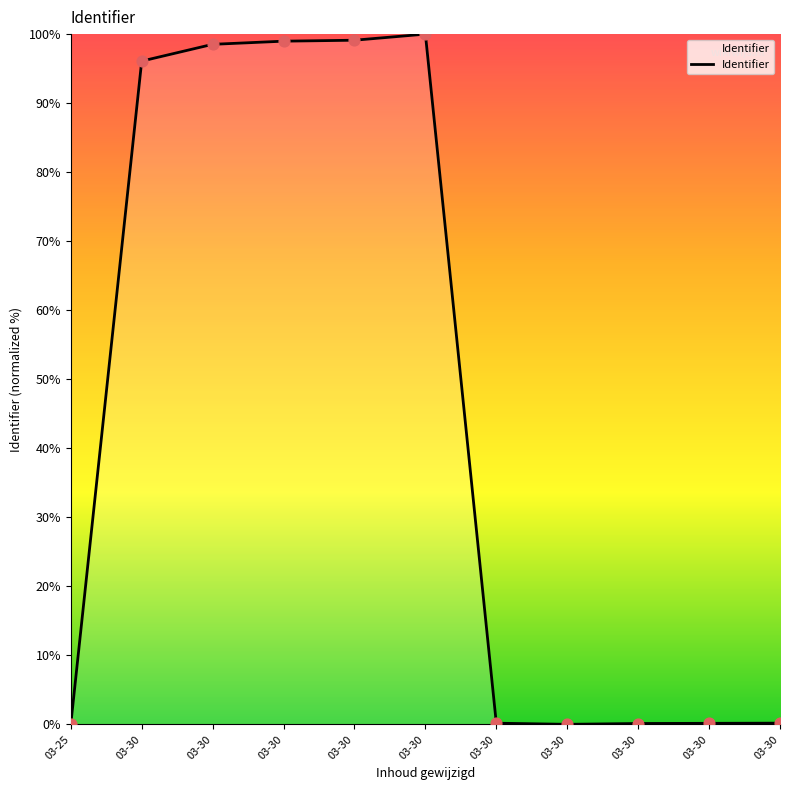

How many lines are shown in the chart?

1